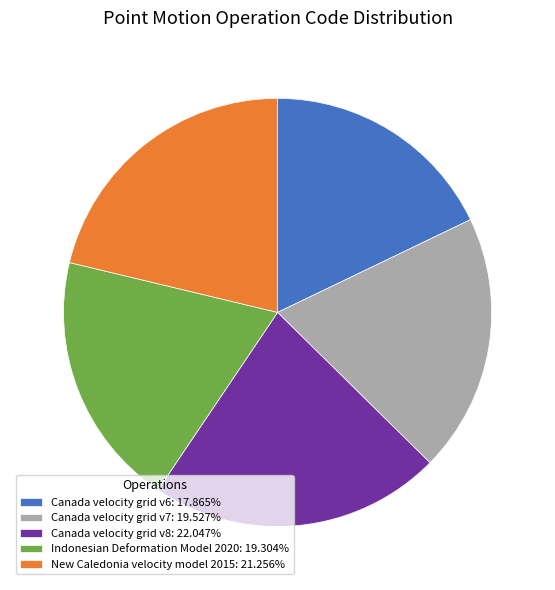

Is Indonesian Deformation Model 2020 the majority of the pie?

No